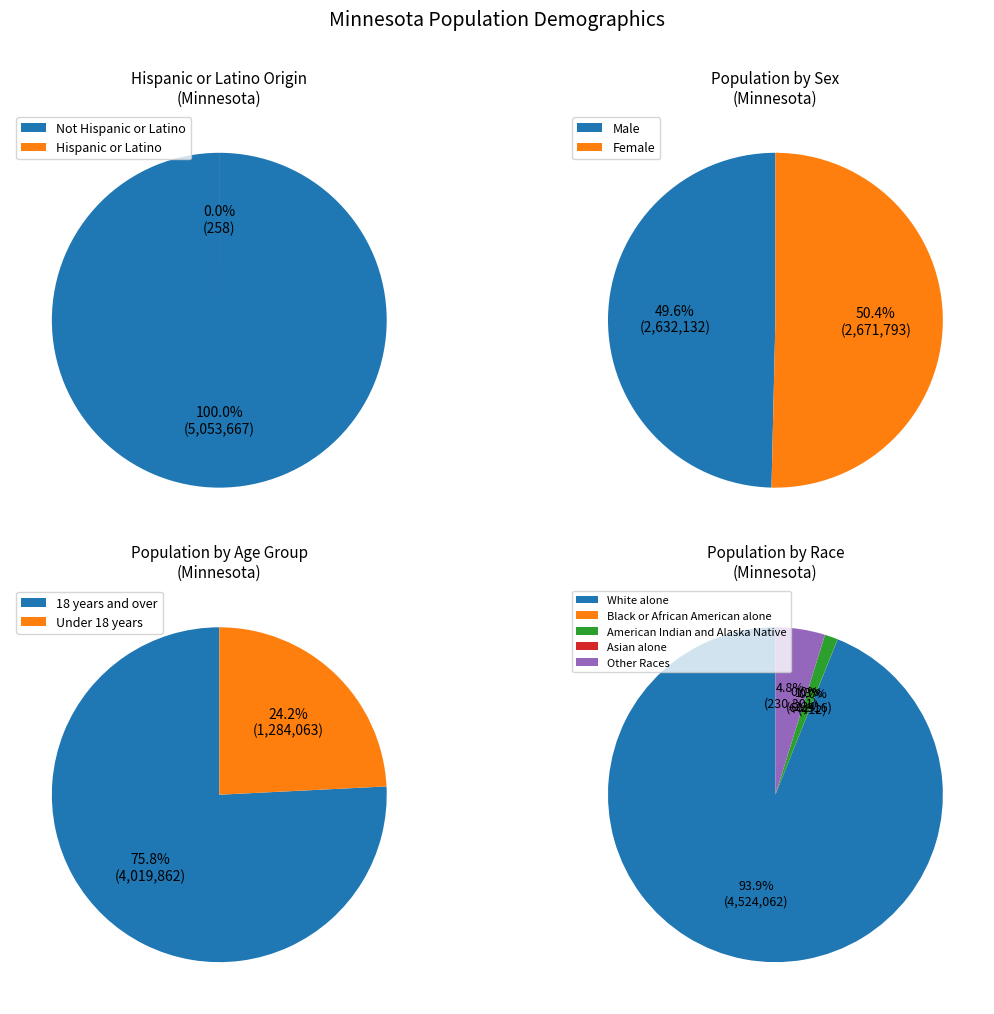

True or false: American Indian and Alaska Native accounts for 1% of the total.

True